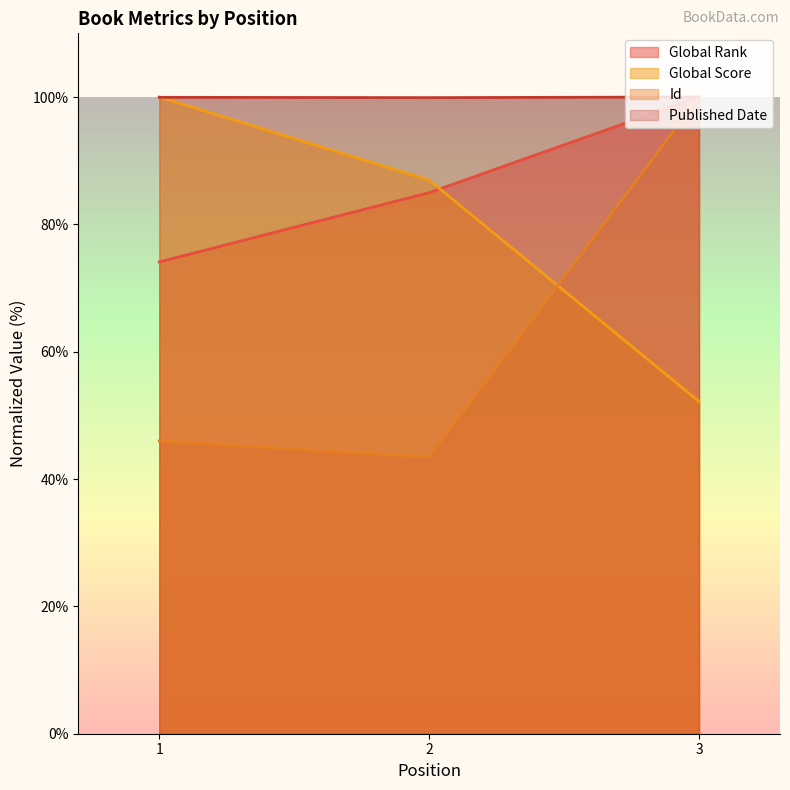

List the labels in order of Global Rank value, smallest first.

1, 2, 3